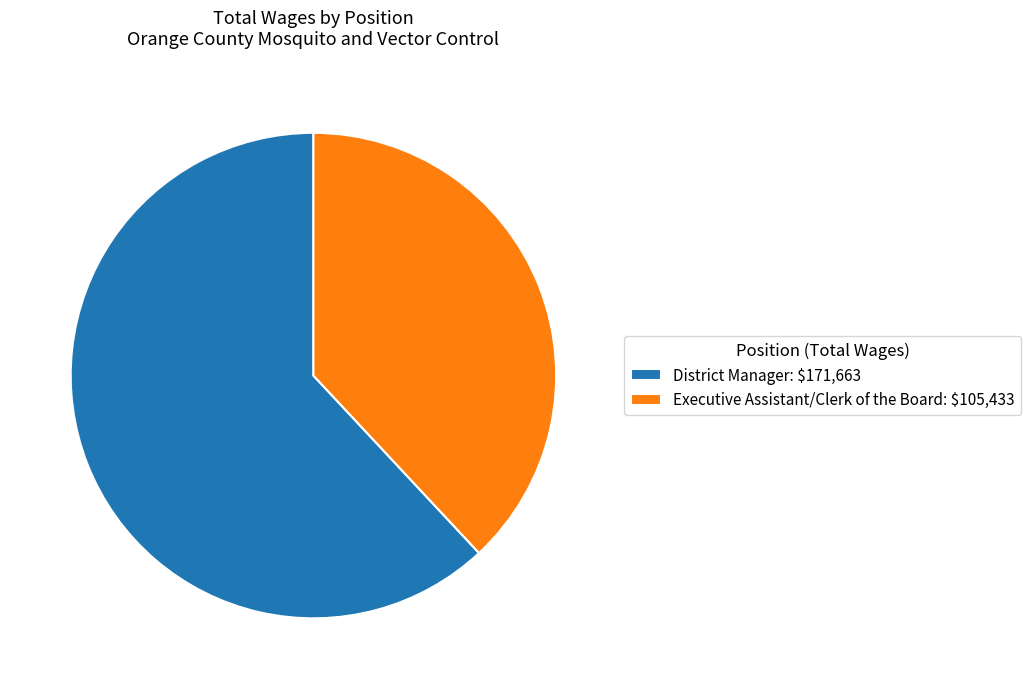

Is District Manager: $171,663 the majority of the pie?

Yes